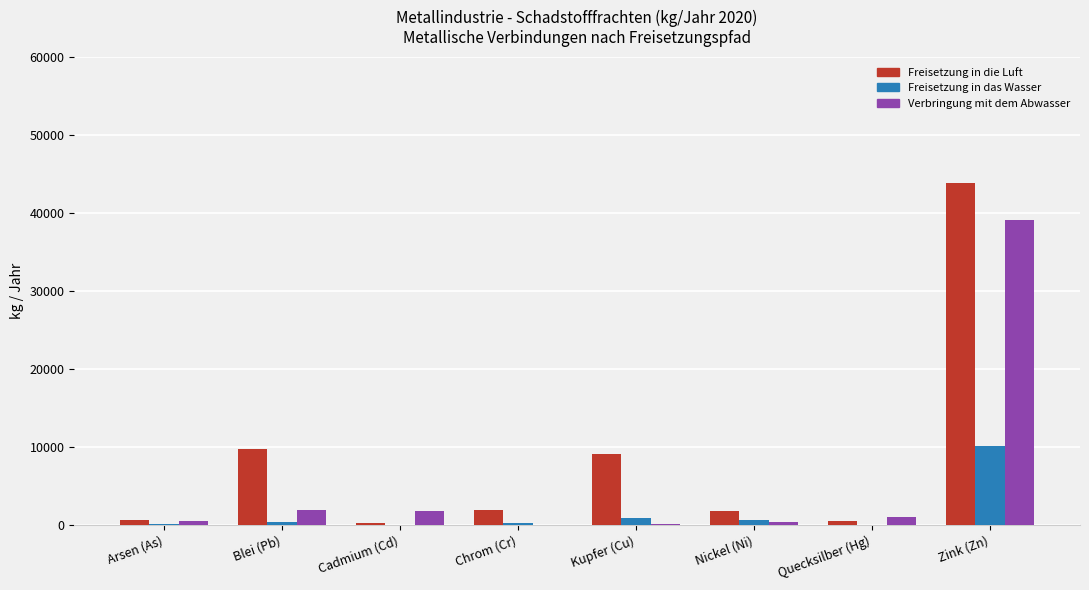

Between Quecksilber (Hg) and Zink (Zn), which series saw the biggest shift?

Freisetzung in die Luft